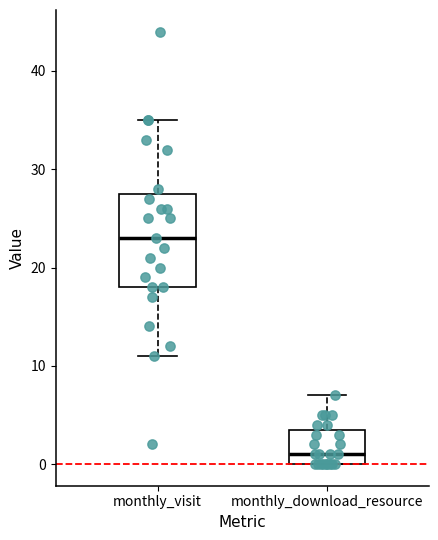

Reading left to right, read every box against the y-axis: the position of its median line, the range the box covers, and the ends of its whiskers. The values are not printed on the chart, so give them approximately, as read against the axis.

monthly_visit: median 23, box 18 to 28, whiskers 11 to 35
monthly_download_resource: median 1, box 0 to 4, whiskers 0 to 7